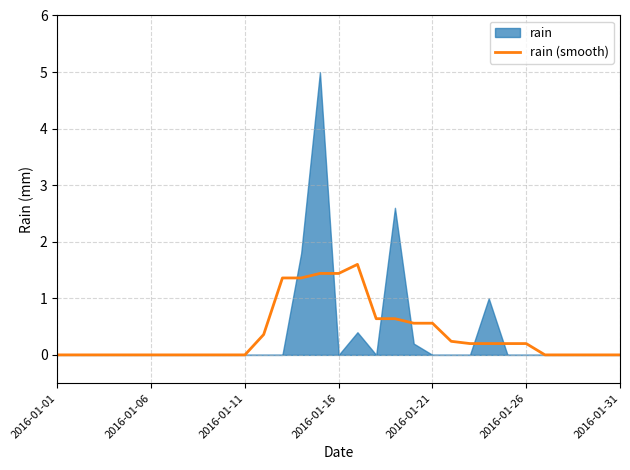

The chart shows a value of 1.4 at 13. True or false?

True